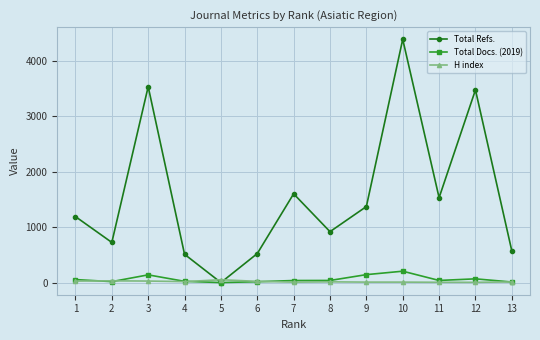

At which category is the sum across all series the highest?

10